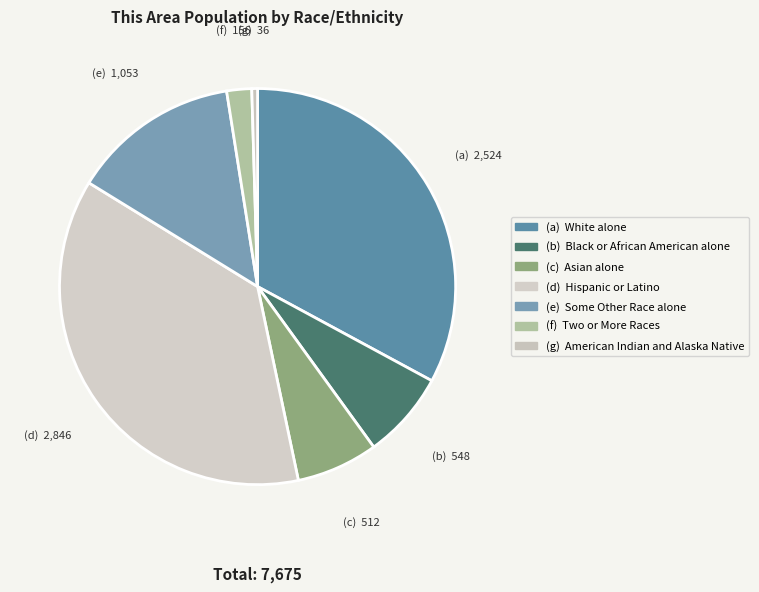

How many slices are in this pie chart?

7